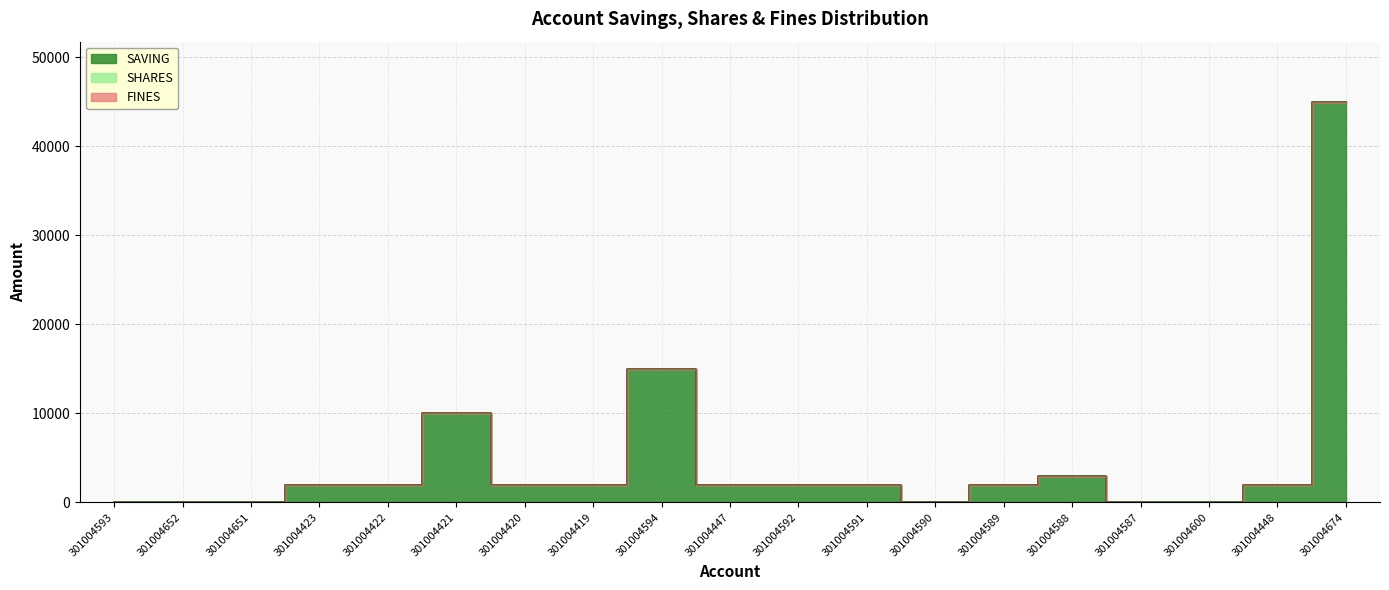

Which category has the highest value in the SAVING series?

301004674